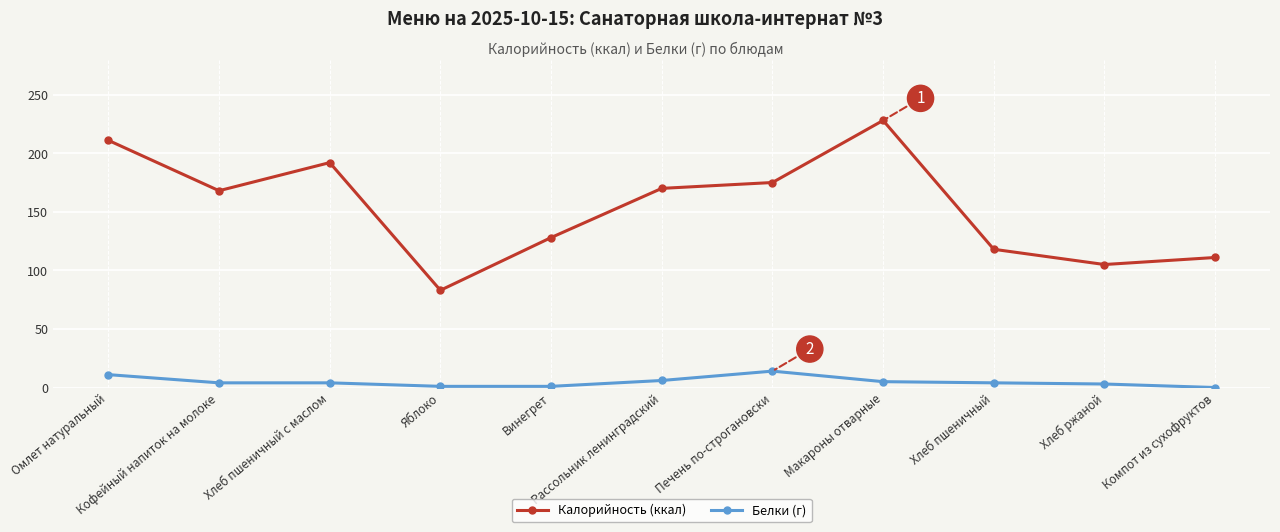

Which series has the largest range (max minus min)?

Калорийность (ккал)